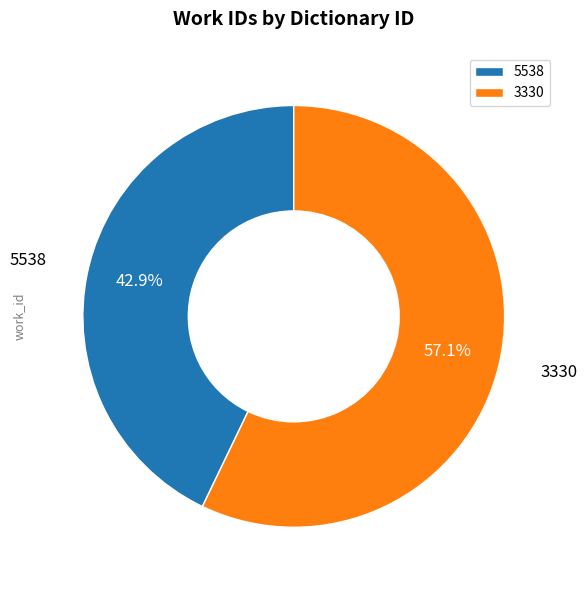

To the nearest percent, what is the difference between the 3330 and 5538 slice percentages?

14%